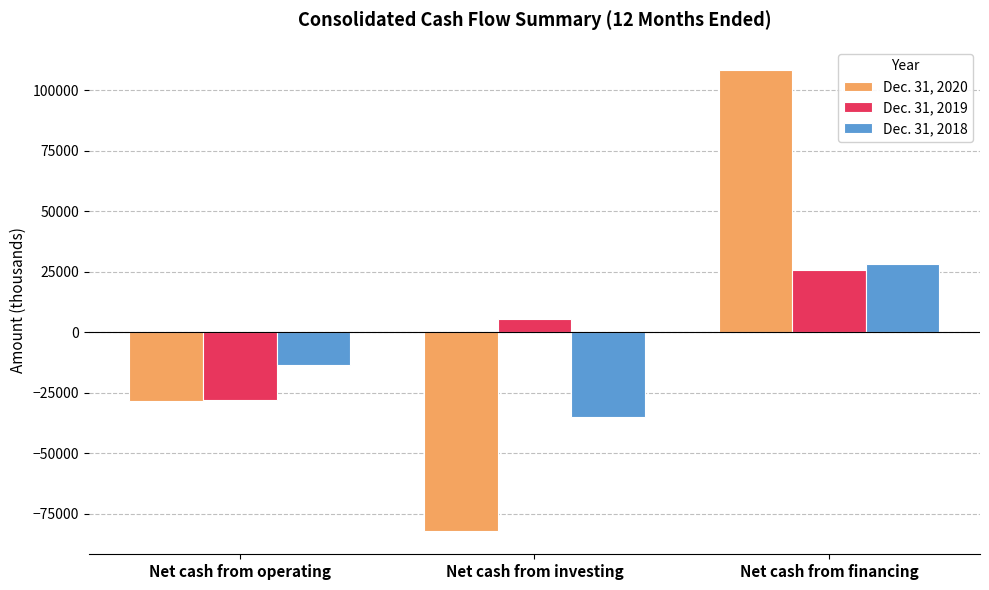

How many bars are there in each group?

3